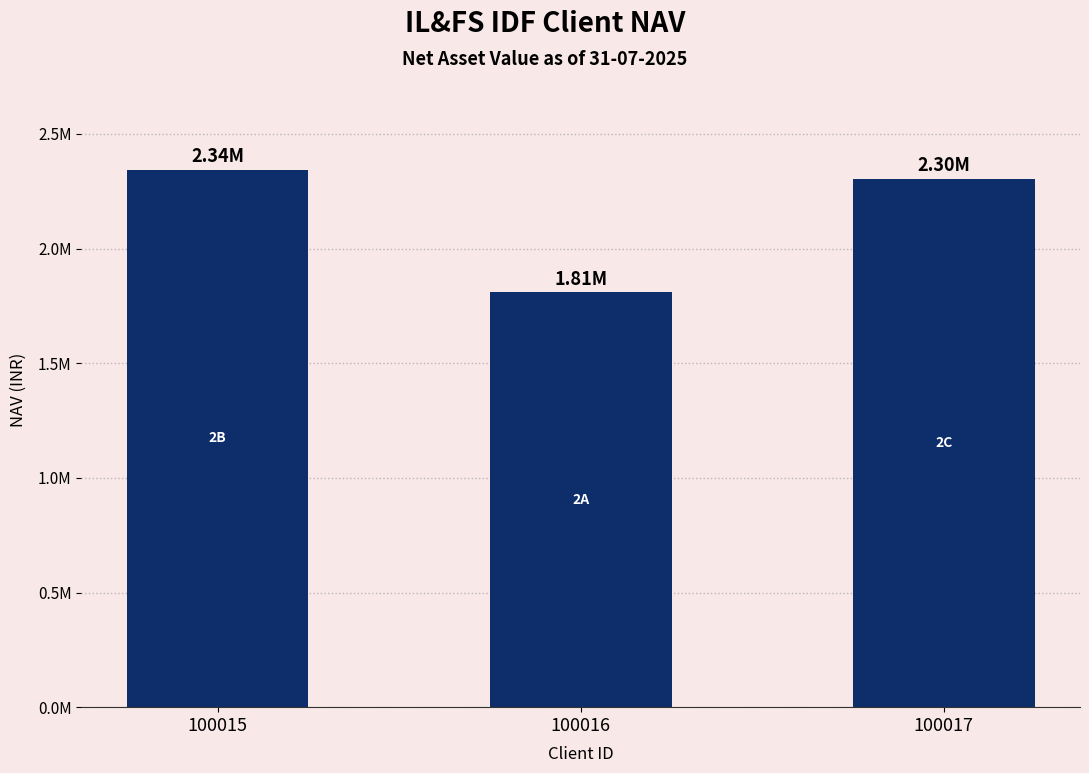

Is it true that the value at 100017 is 2303726.9?

True